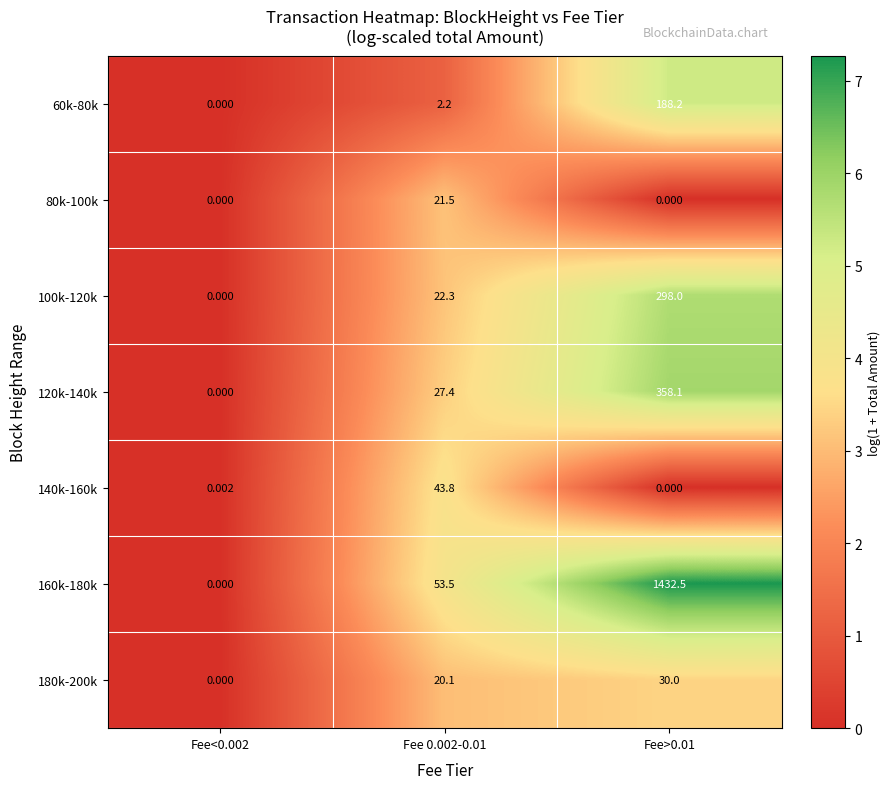

Which has a higher value, Fee<0.002 or Fee>0.01?

Fee>0.01